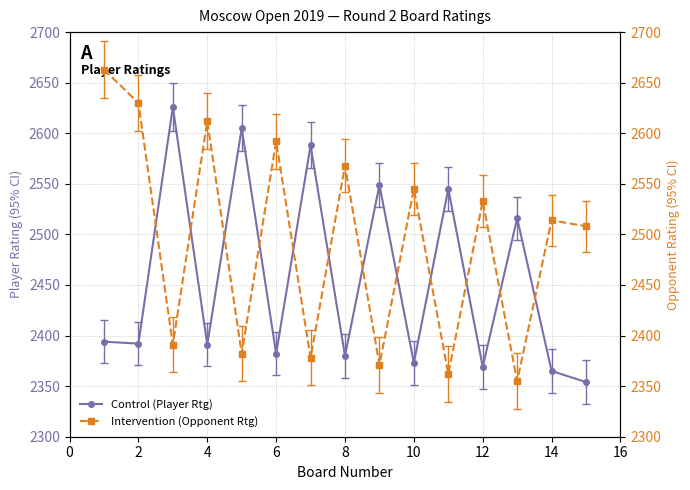

True or false: Control (Player Rtg) has more than 0 points higher than both neighbors.

True